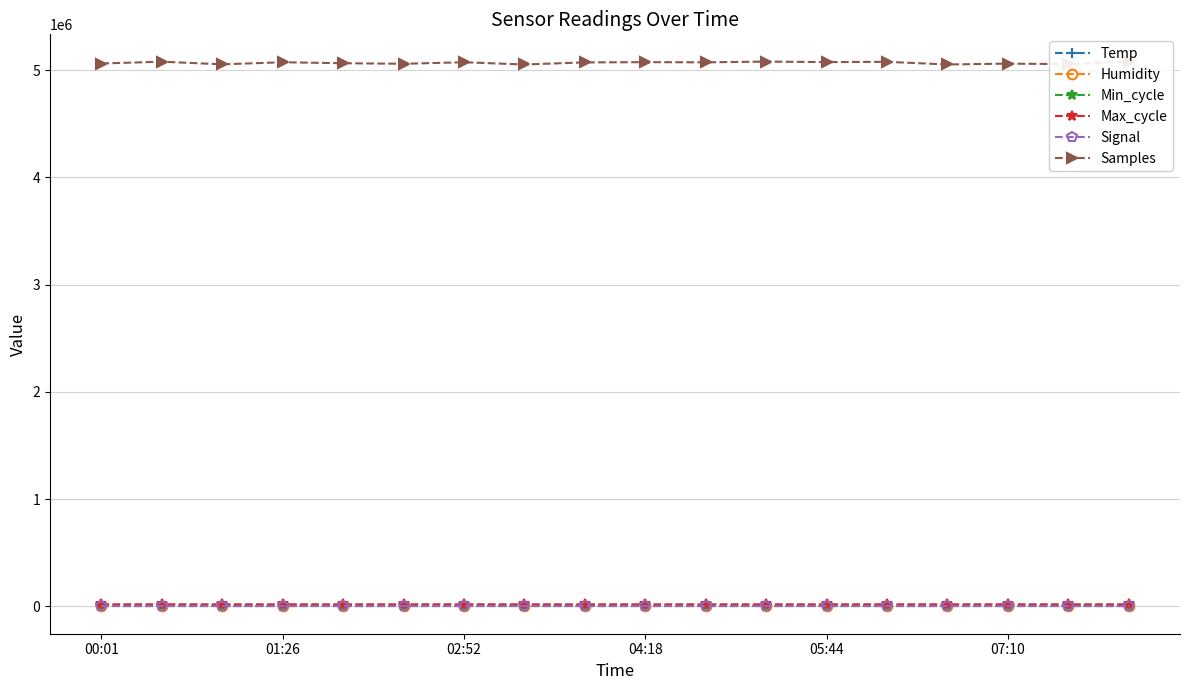

True or false: Temp has more than 0 interior local peaks.

False